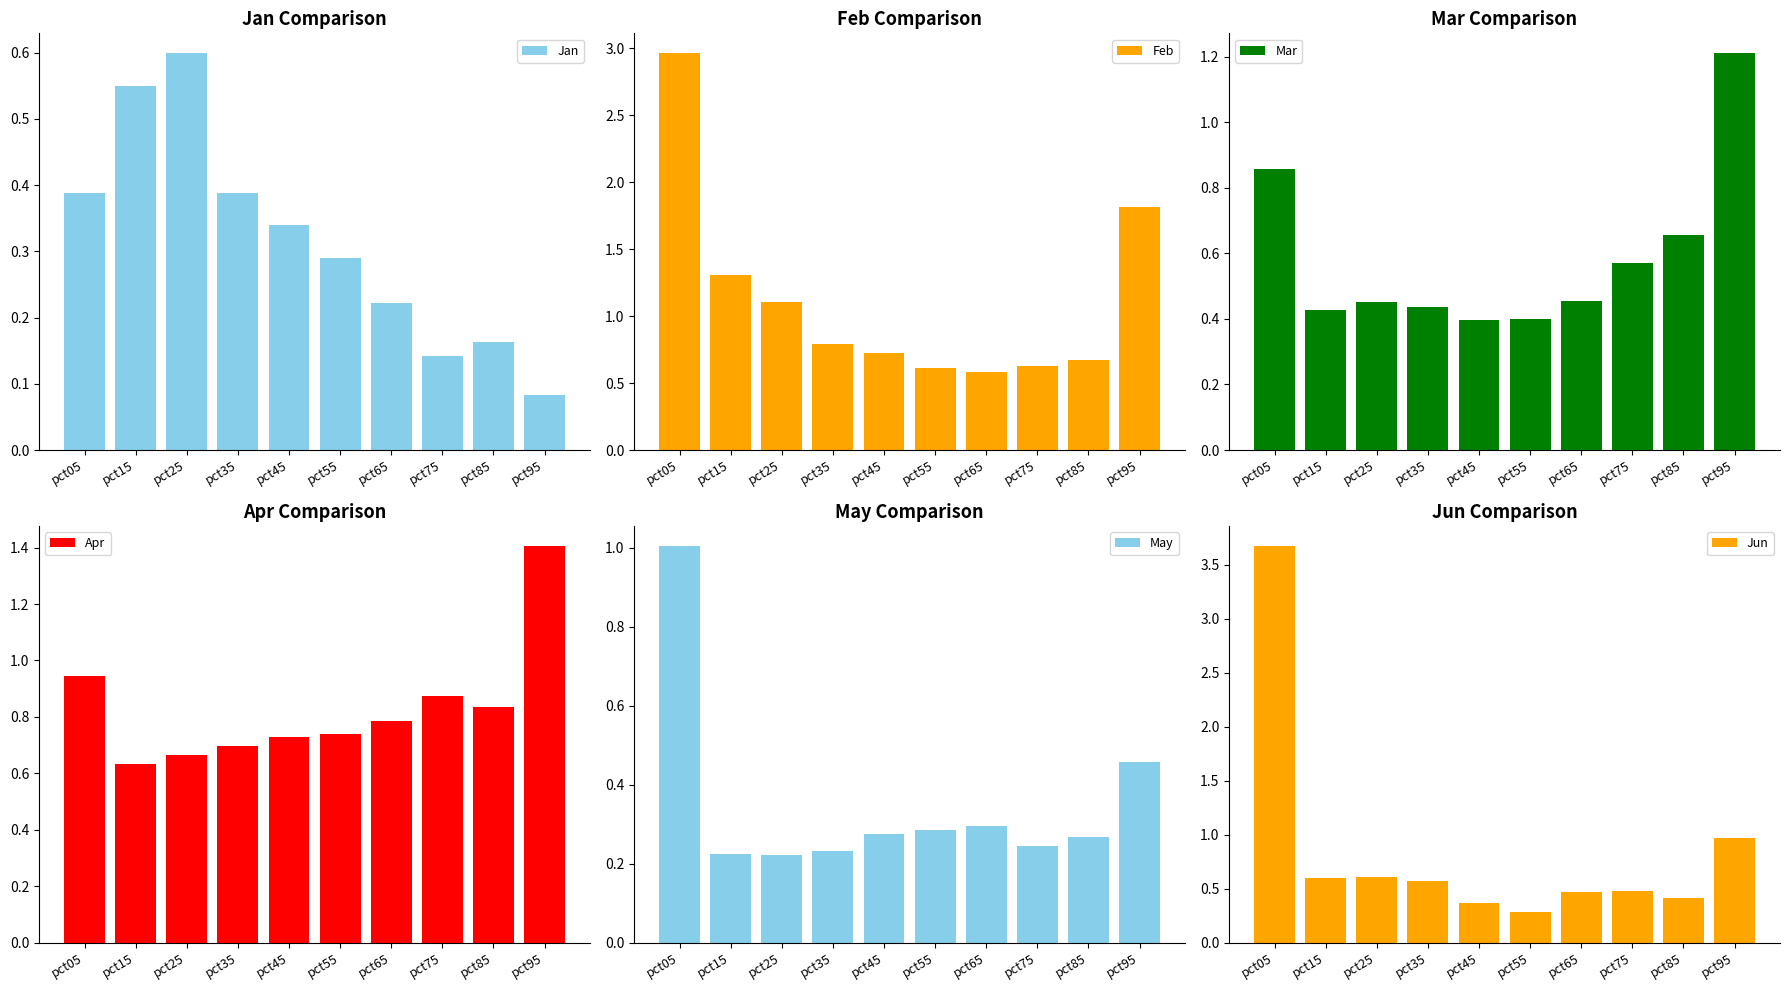

Reading left to right, list all the values displayed in this chart.

Jan: pct05=0.4	pct15=0.6	pct25=0.6	pct35=0.4	pct45=0.3	pct55=0.3	pct65=0.2	pct75=0.1	pct85=0.2	pct95=0.1
Feb: pct05=3.0	pct15=1.3	pct25=1.1	pct35=0.8	pct45=0.7	pct55=0.6	pct65=0.6	pct75=0.6	pct85=0.7	pct95=1.8
Mar: pct05=0.9	pct15=0.4	pct25=0.5	pct35=0.4	pct45=0.4	pct55=0.4	pct65=0.5	pct75=0.6	pct85=0.7	pct95=1.2
Apr: pct05=0.9	pct15=0.6	pct25=0.7	pct35=0.7	pct45=0.7	pct55=0.7	pct65=0.8	pct75=0.9	pct85=0.8	pct95=1.4
May: pct05=1.0	pct15=0.2	pct25=0.2	pct35=0.2	pct45=0.3	pct55=0.3	pct65=0.3	pct75=0.2	pct85=0.3	pct95=0.5
Jun: pct05=3.7	pct15=0.6	pct25=0.6	pct35=0.6	pct45=0.4	pct55=0.3	pct65=0.5	pct75=0.5	pct85=0.4	pct95=1.0